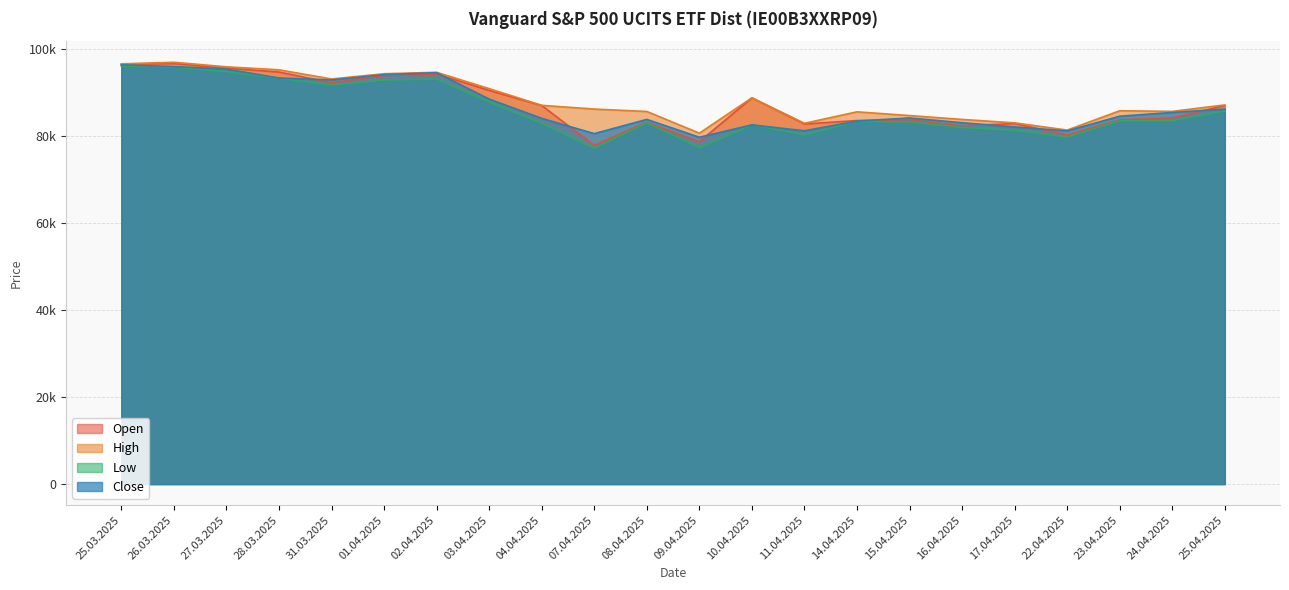

Does the chart display data point markers on the line(s)?

No